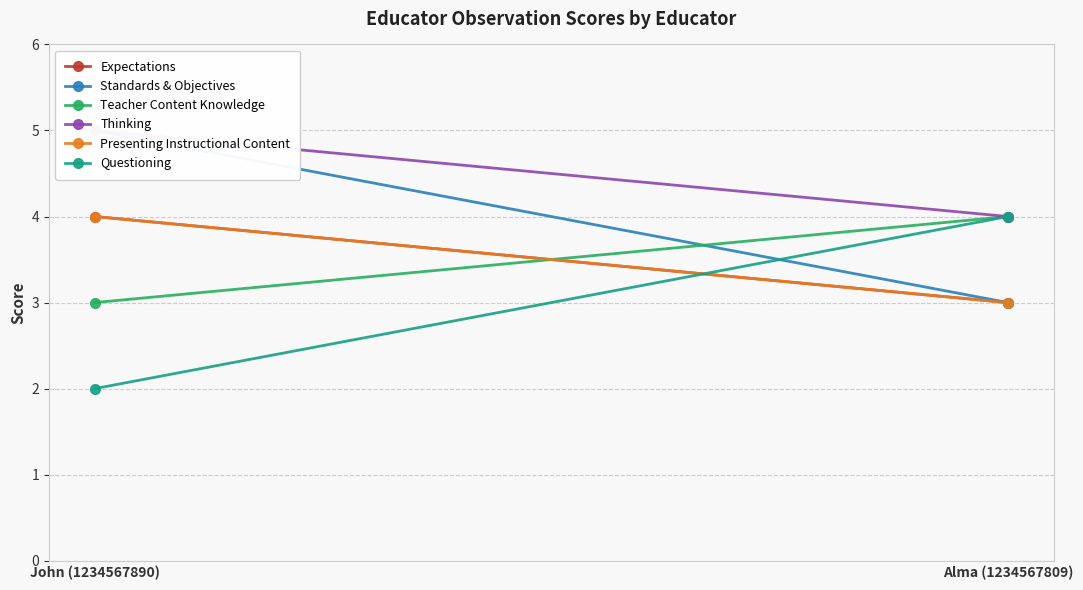

How many categories are shown in the chart?

2